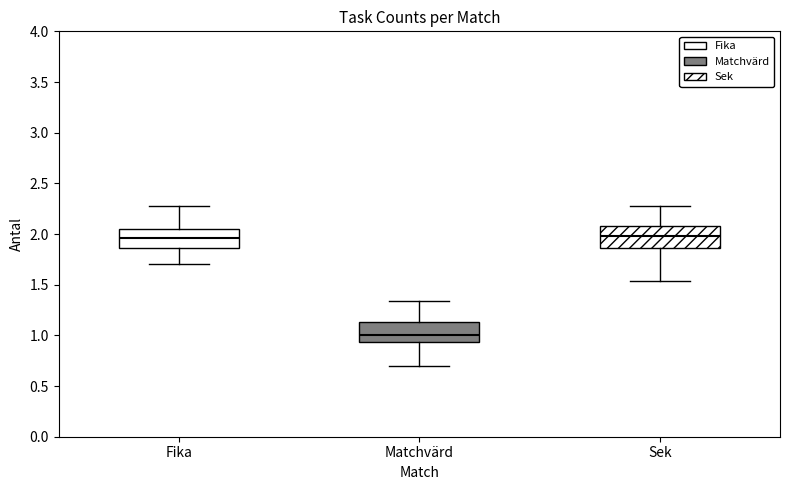

Which box has the lowest median line?

Matchvärd